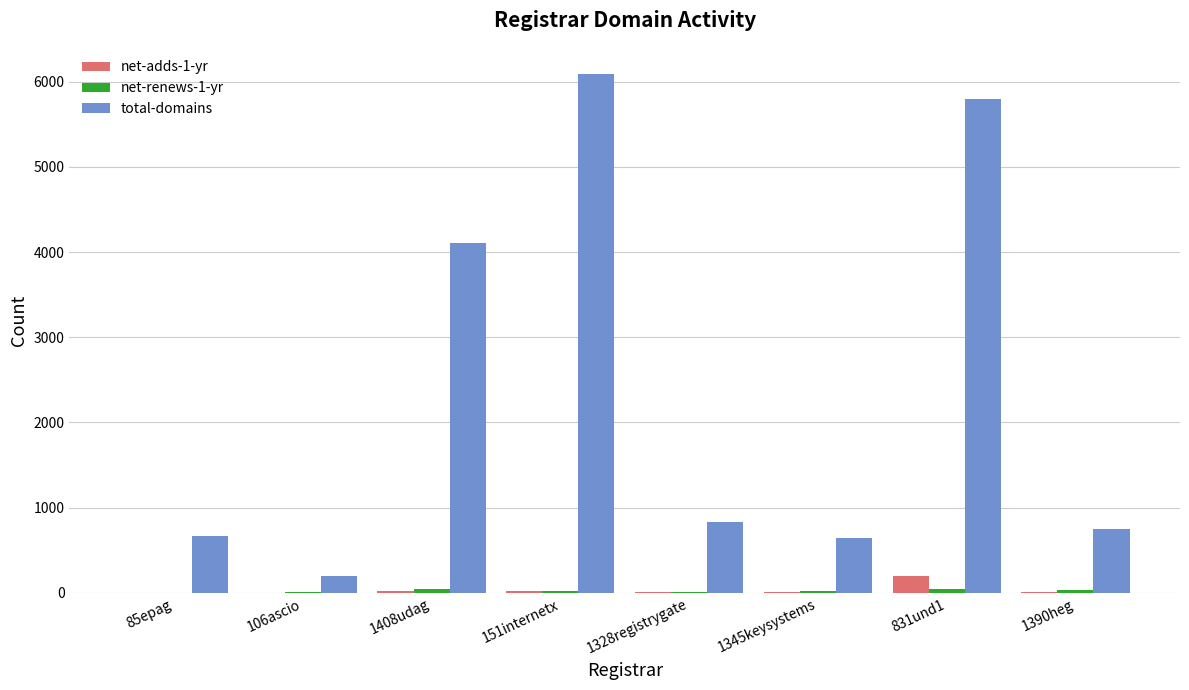

Count the number of data series in this chart.

3